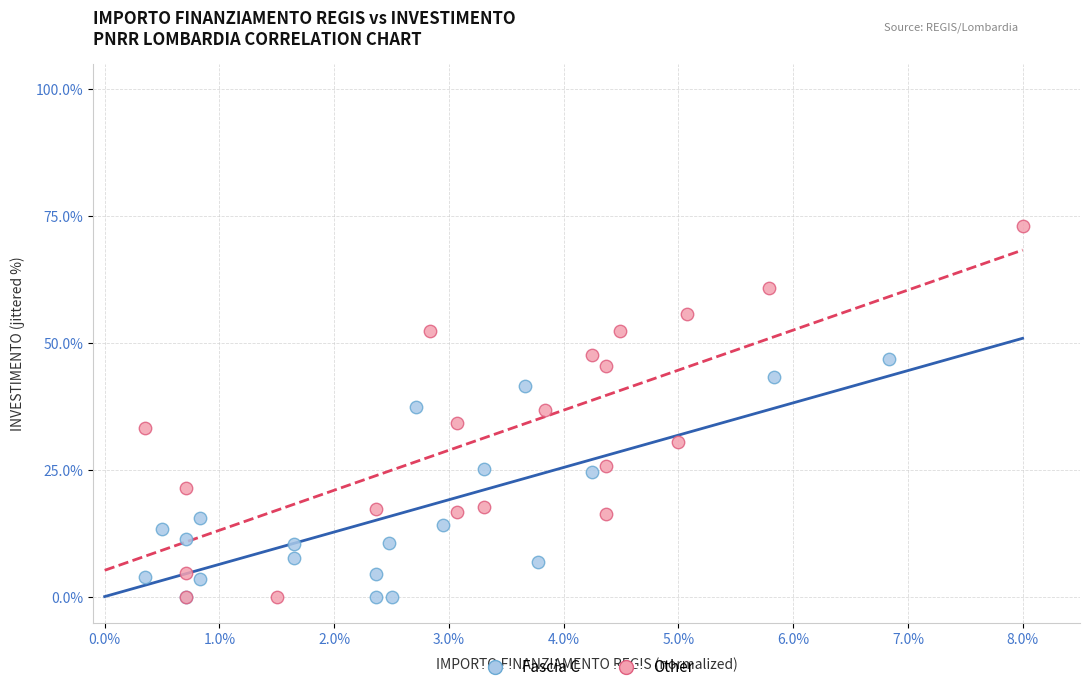

Which series has the largest Y range (max minus min)?

Other